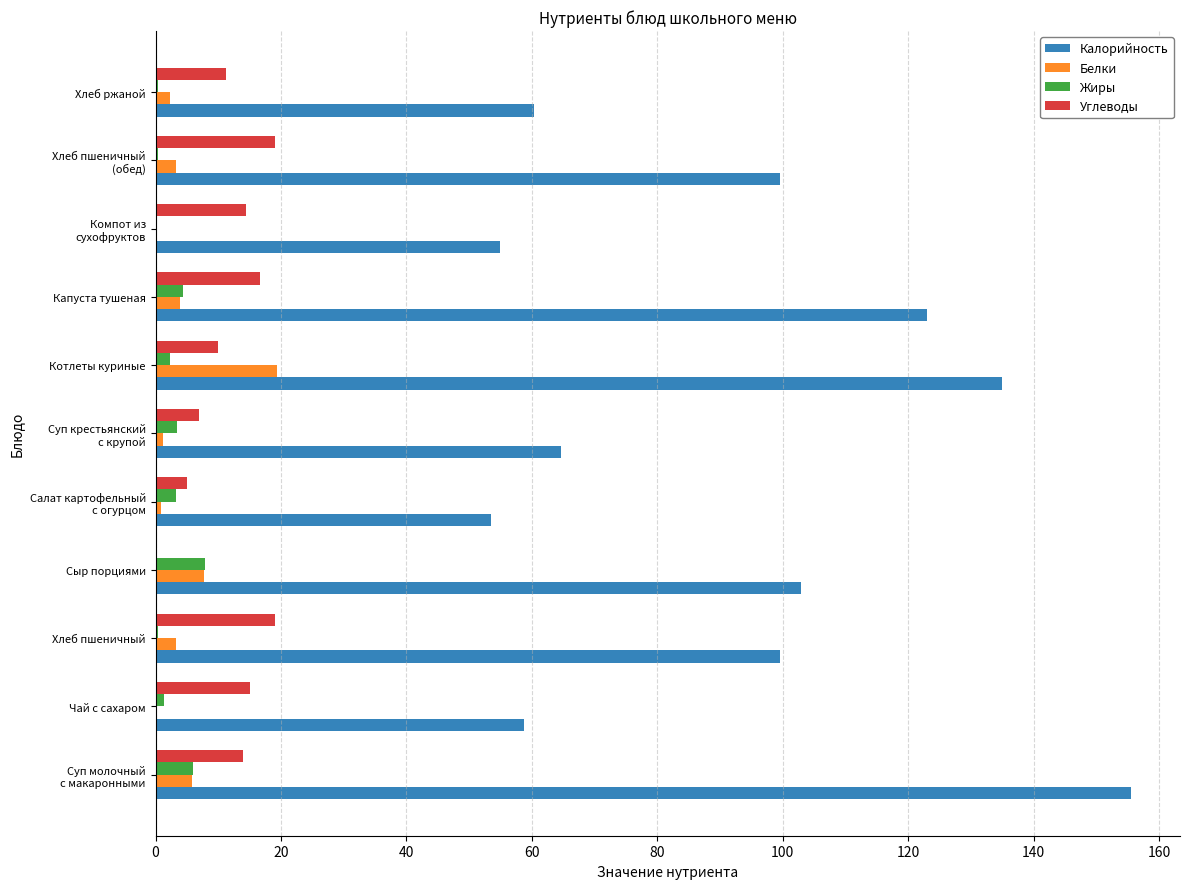

What is the sum of all Углеводы values?

131.4